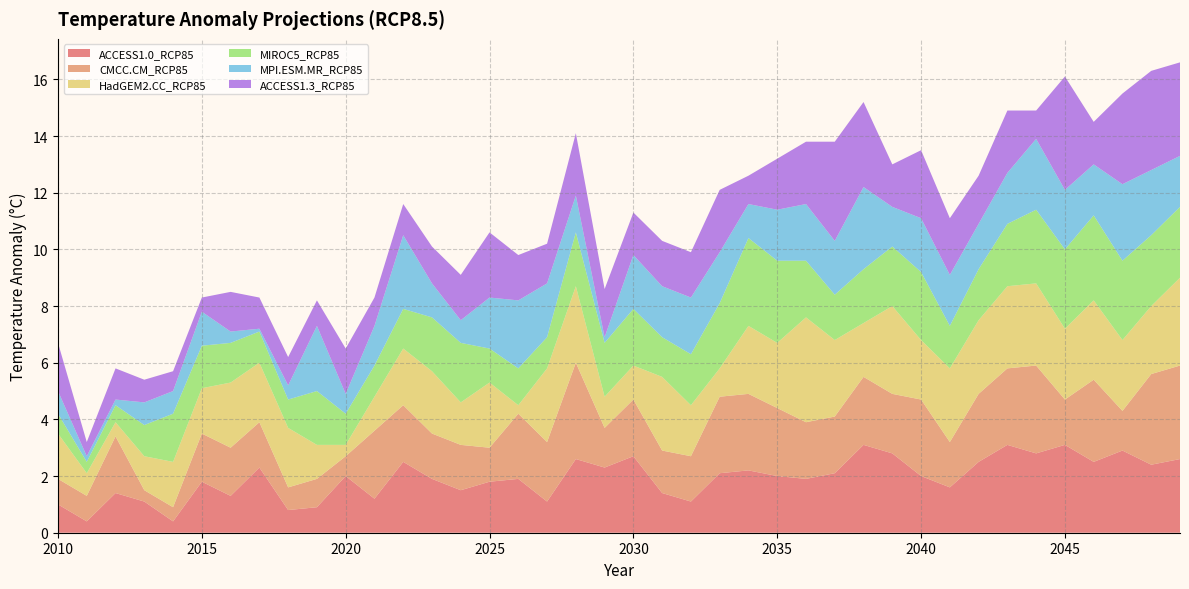

Reading right to left, transcribe all the data shown in this chart.

ACCESS1.0_RCP85: 2.6	2.4	2.9	2.5	3.1	2.8	3.1	2.5	1.6	2.0	2.8	3.1	2.1	1.9	2.0	2.2	2.1	1.1	1.4	2.7	2.3	2.6	1.1	1.9	1.8	1.5	1.9	2.5	1.2	2.0	0.9	0.8	2.3	1.3	1.8	0.4	1.1	1.4	0.4	1.0
CMCC.CM_RCP85: 3.3	3.2	1.4	2.9	1.6	3.1	2.7	2.4	1.6	2.7	2.1	2.4	2.0	2.0	2.4	2.7	2.7	1.6	1.5	2.0	1.4	3.4	2.1	2.3	1.2	1.6	1.6	2.0	2.4	0.7	1.0	0.8	1.6	1.7	1.7	0.5	0.4	2.0	0.9	0.9
HadGEM2.CC_RCP85: 3.1	2.4	2.5	2.8	2.5	2.9	2.9	2.6	2.6	2.1	3.1	1.9	2.7	3.7	2.3	2.4	1.0	1.8	2.6	1.2	1.1	2.7	2.6	0.3	2.3	1.5	2.2	2.0	1.2	0.4	1.2	2.1	2.1	2.3	1.6	1.6	1.2	0.5	0.8	1.6
MIROC5_RCP85: 2.5	2.5	2.8	3.0	2.8	2.6	2.2	1.8	1.5	2.4	2.1	1.9	1.6	2.0	2.9	3.1	2.3	1.8	1.4	2.0	1.9	1.9	1.1	1.3	1.2	2.1	1.9	1.4	1.1	1.1	1.9	1.0	1.1	1.4	1.5	1.7	1.1	0.6	0.4	0.7
MPI.ESM.MR_RCP85: 1.8	2.3	2.7	1.8	2.1	2.5	1.8	1.6	1.8	1.9	1.4	2.9	1.9	2.0	1.8	1.2	1.8	2.0	1.8	1.9	0.2	1.3	1.9	2.4	1.8	0.8	1.2	2.6	1.4	0.7	2.3	0.5	0.1	0.4	1.2	0.8	0.8	0.2	0.2	0.8
ACCESS1.3_RCP85: 3.3	3.5	3.2	1.5	4.0	1.0	2.2	1.7	2.0	2.4	1.5	3.0	3.5	2.2	1.8	1.0	2.2	1.6	1.6	1.5	1.7	2.2	1.4	1.6	2.3	1.6	1.3	1.1	1.0	1.6	0.9	1.0	1.1	1.4	0.5	0.7	0.8	1.1	0.5	1.7